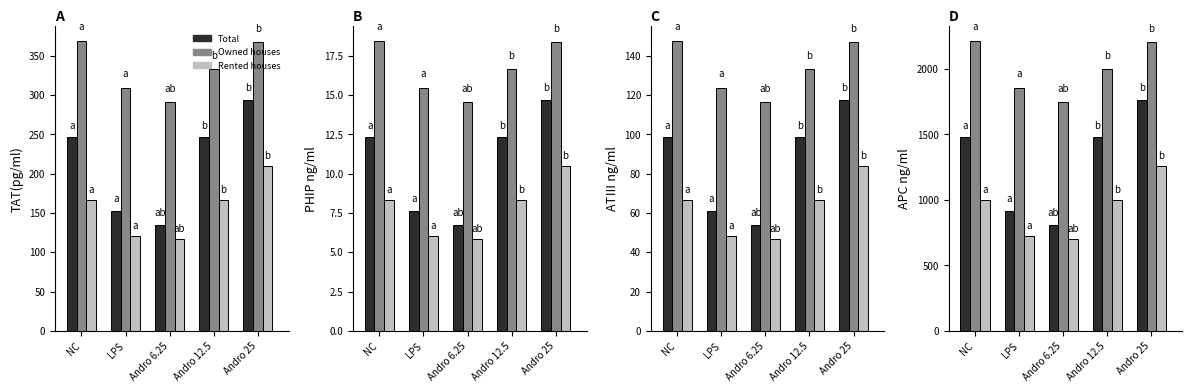

What is the total value across all series at Andro 25?

5229.6